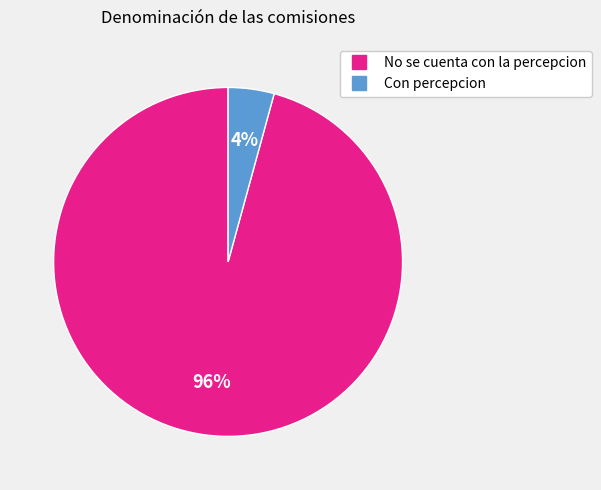

How many segments does this pie chart have?

2